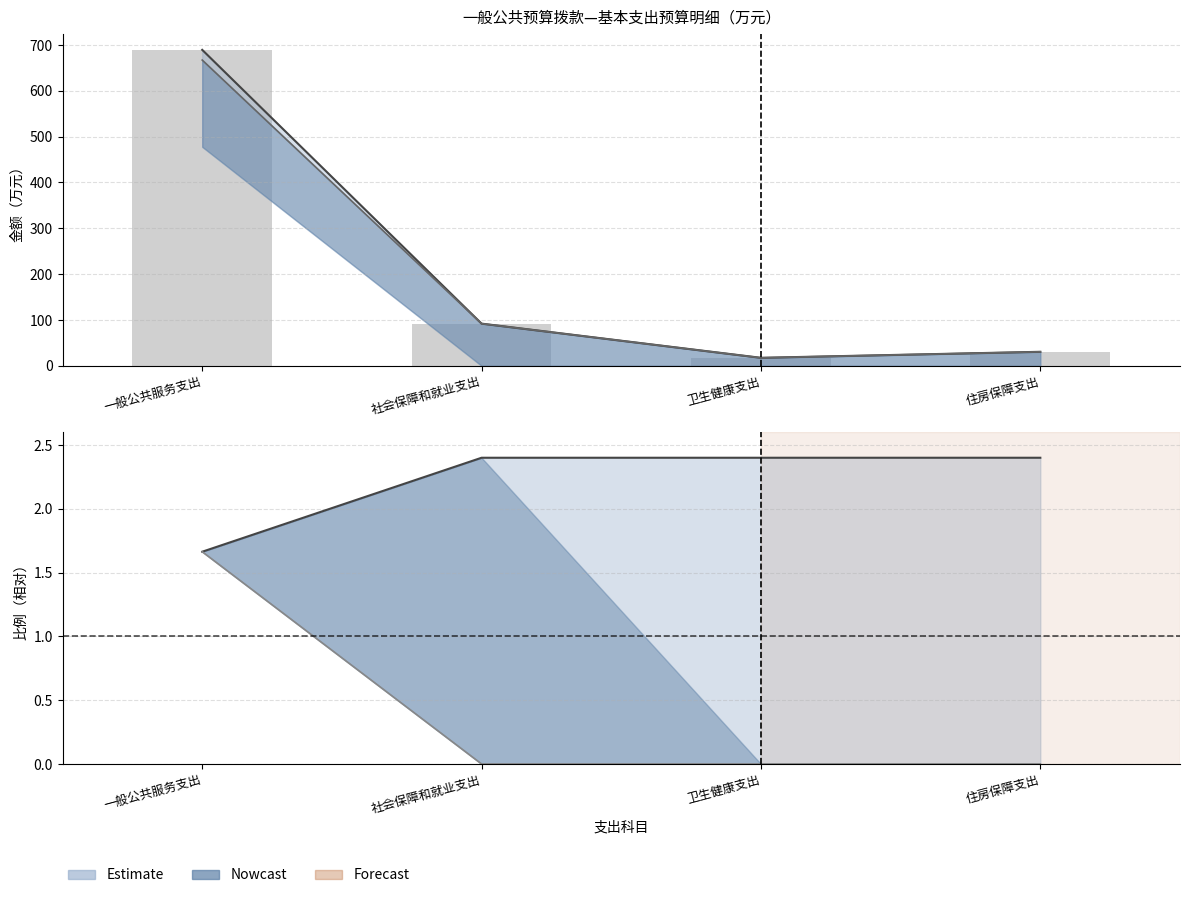

What is the value of the 工资福利支出合计 bar at the 2nd from the left?

92.0